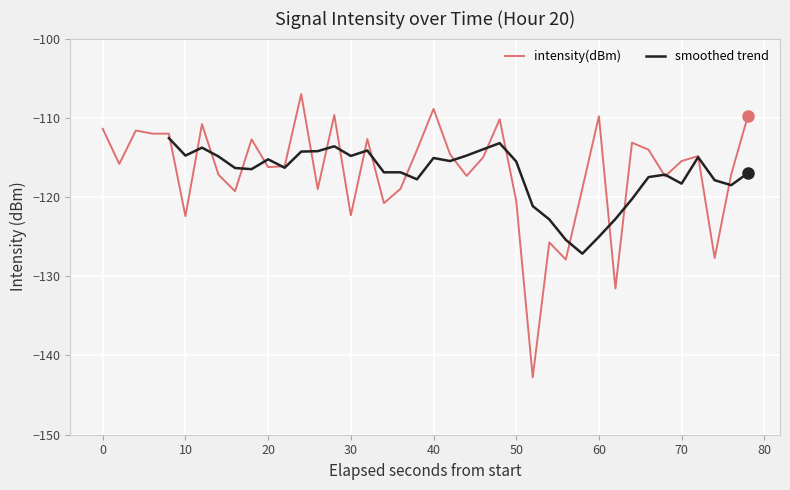

Reading right to left, list all the values displayed in this chart.

-109.8	-117.1	-127.7	-114.8	-115.5	-117.4	-114.0	-113.1	-131.5	-109.8	-118.9	-127.9	-125.7	-142.8	-120.5	-110.2	-115.0	-117.3	-114.6	-108.9	-114.1	-119.0	-120.8	-112.7	-122.3	-109.6	-119.0	-107.0	-116.1	-116.2	-112.7	-119.3	-117.2	-110.8	-122.4	-112.0	-112.0	-111.6	-115.8	-111.4